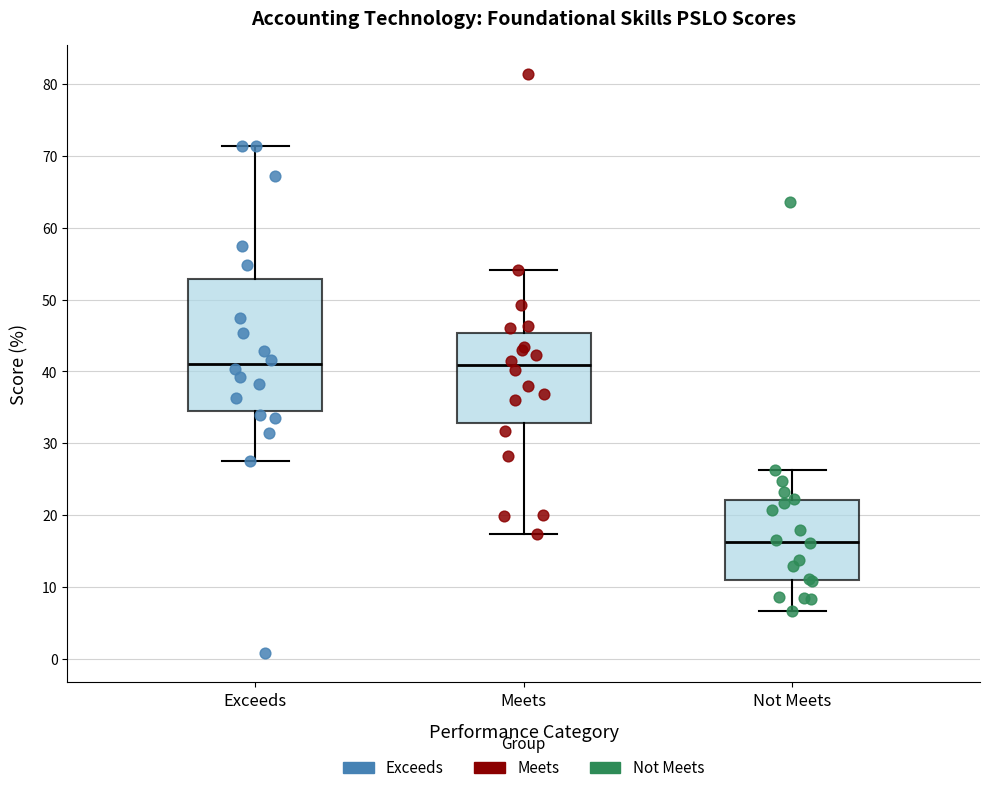

Which box is the tallest, from its lower edge to its upper edge?

Exceeds